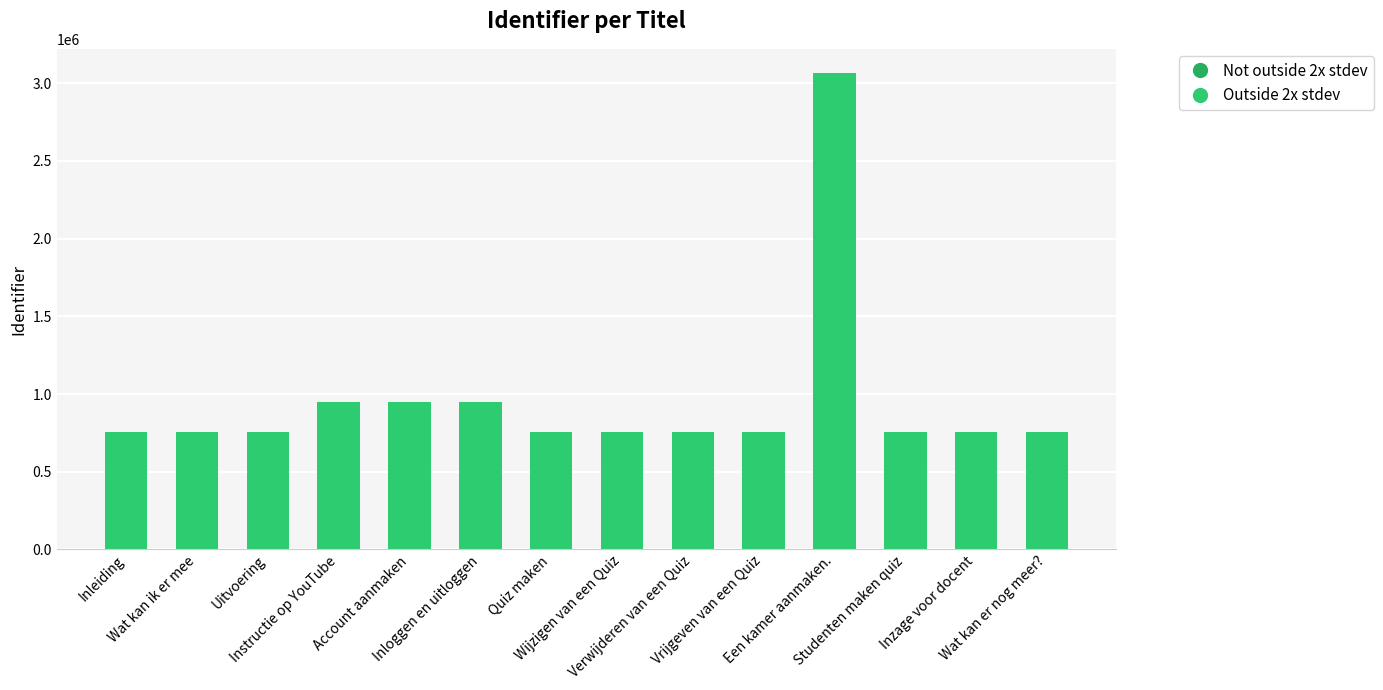

What is the label of the 3rd bar from the right?

Studenten maken quiz